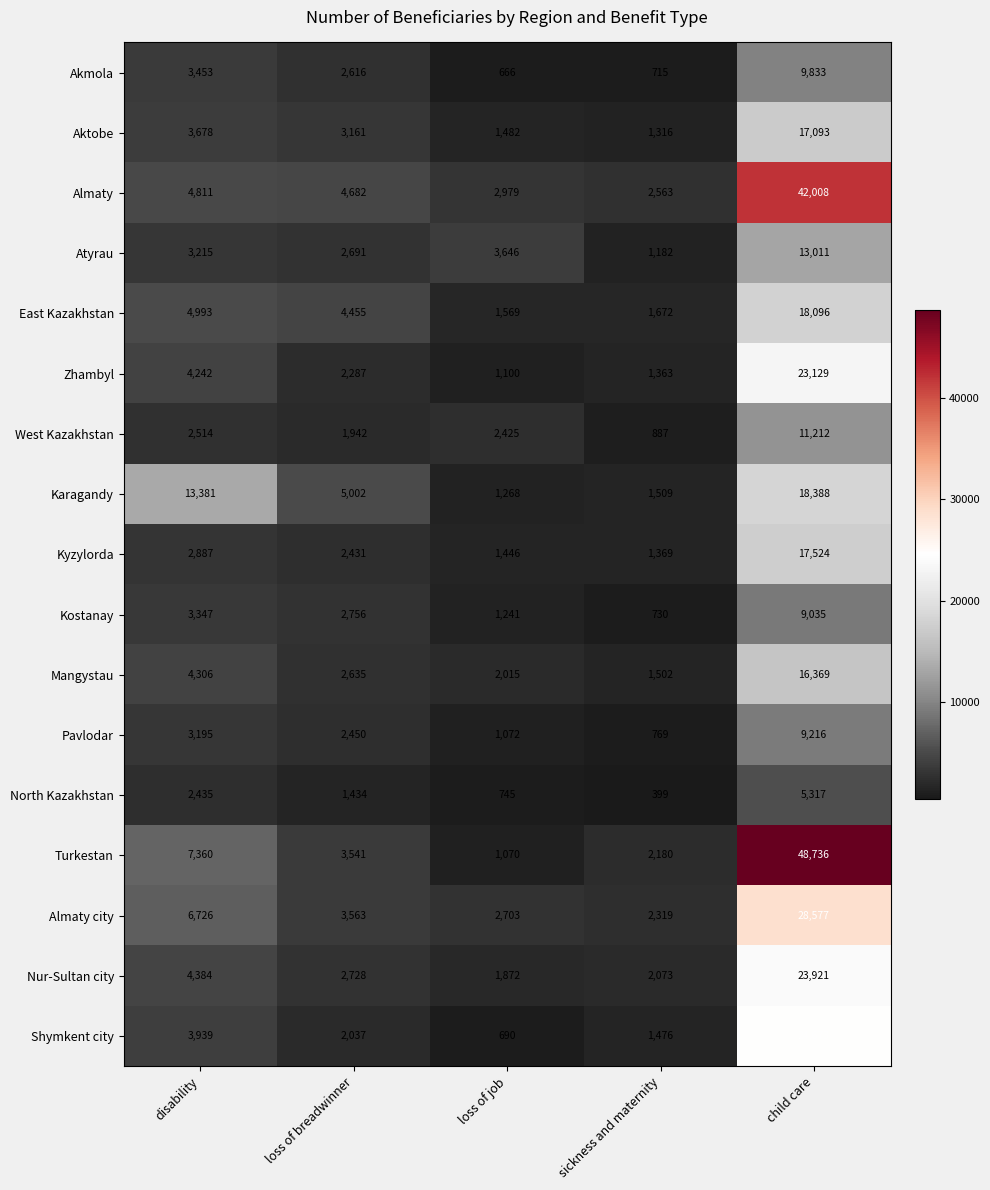

What is the difference between the highest and lowest values at child care?

43419